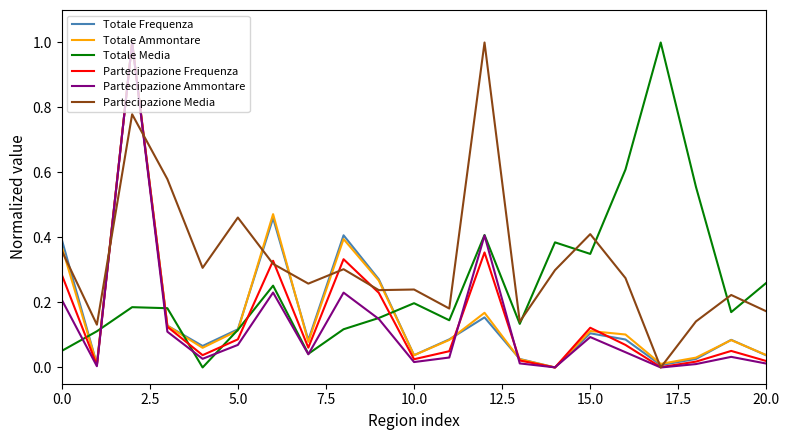

In Partecipazione Media, how many points are lower than both neighbors (excluding endpoints)?

7